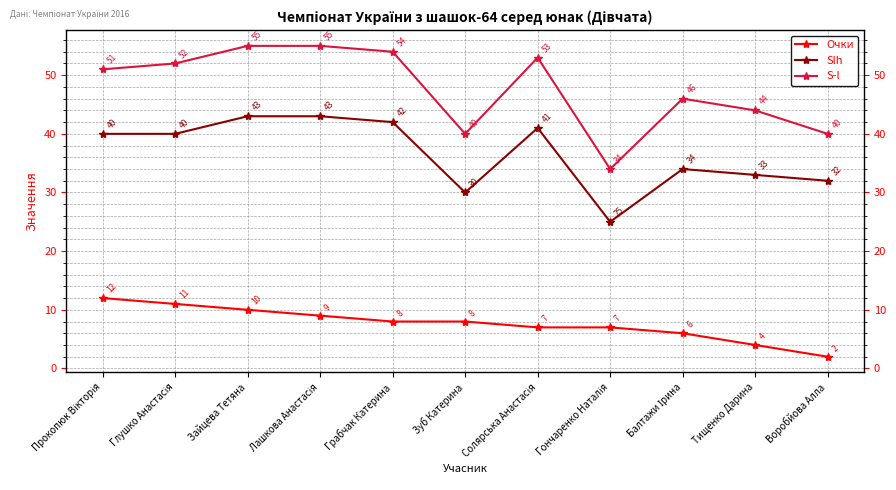

List the series in order of their peak value, lowest first.

Очки, Slh, S-l